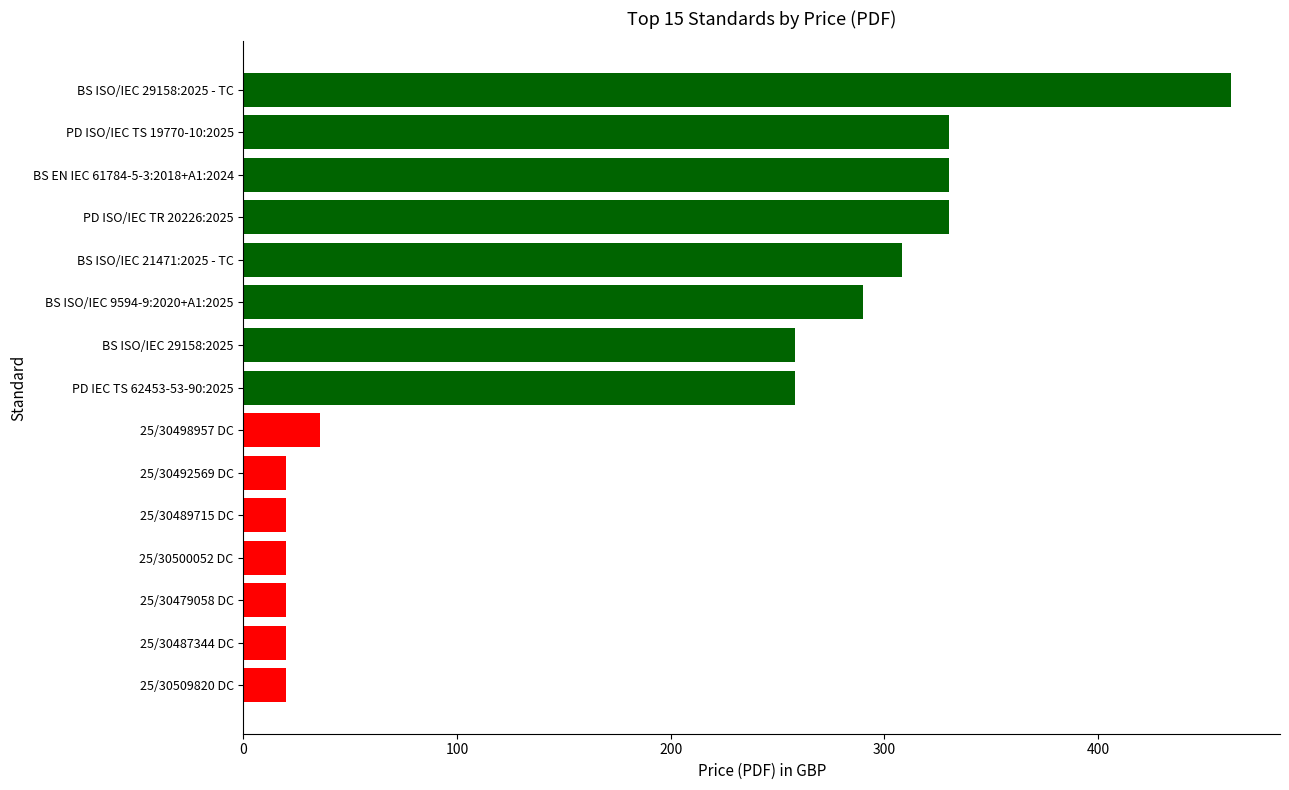

The chart shows a value of 36 at 25/30498957 DC. True or false?

True